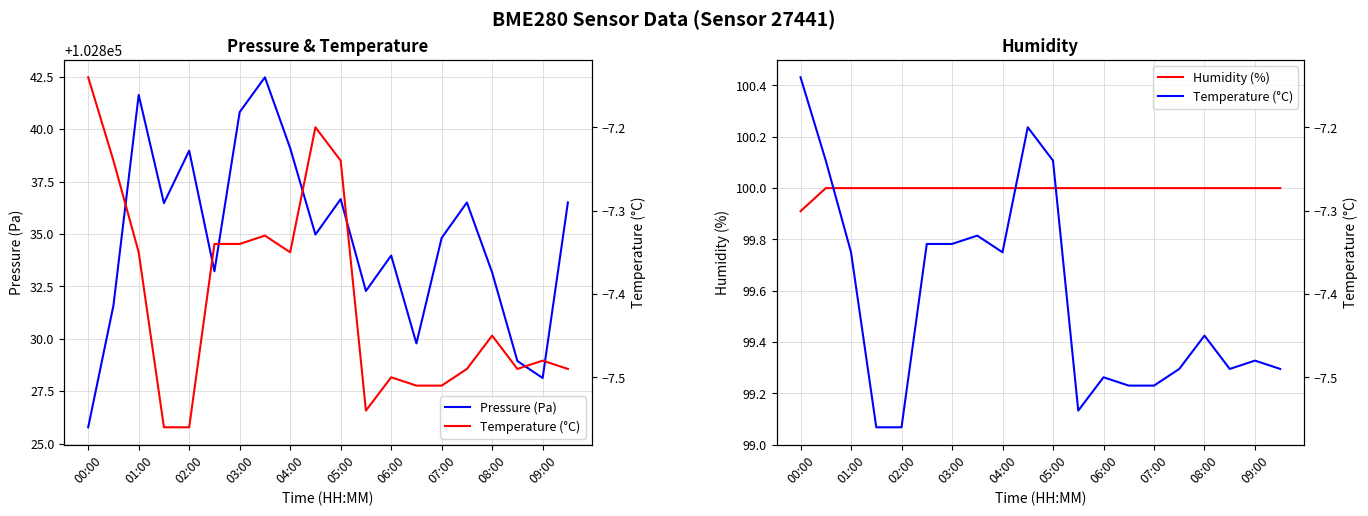

What are all the series names shown in the legend?

Pressure (Pa), Humidity (%), Temperature (°C)